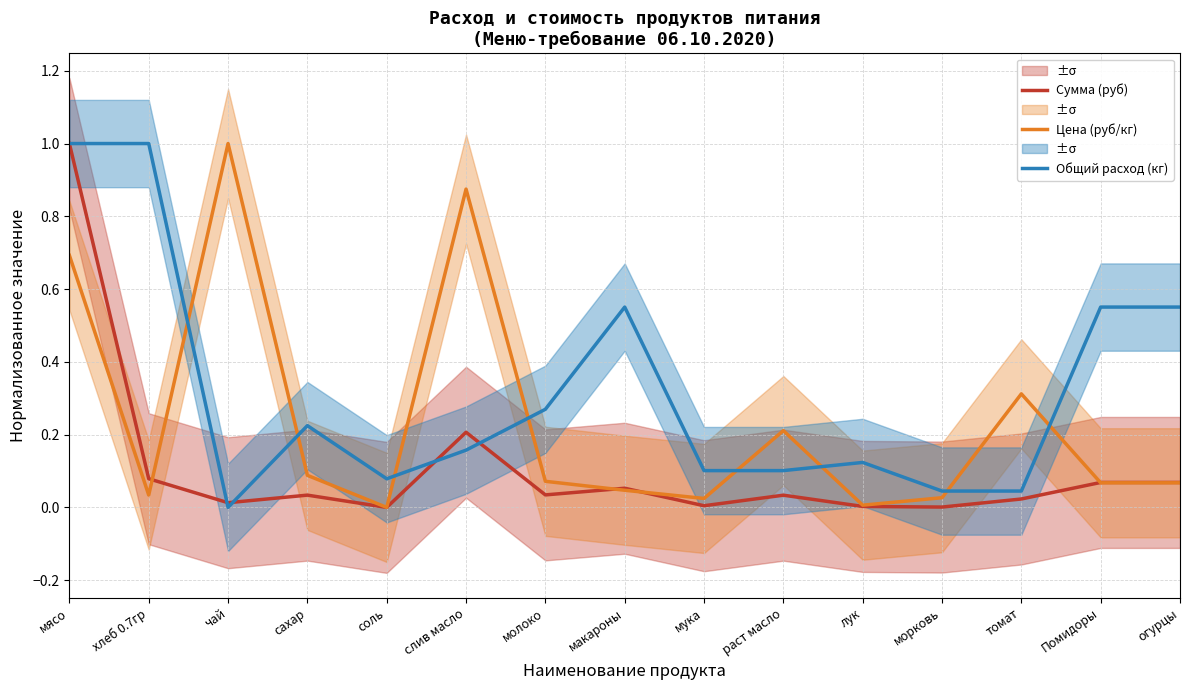

Which label corresponds to the largest value in the chart?

мясо